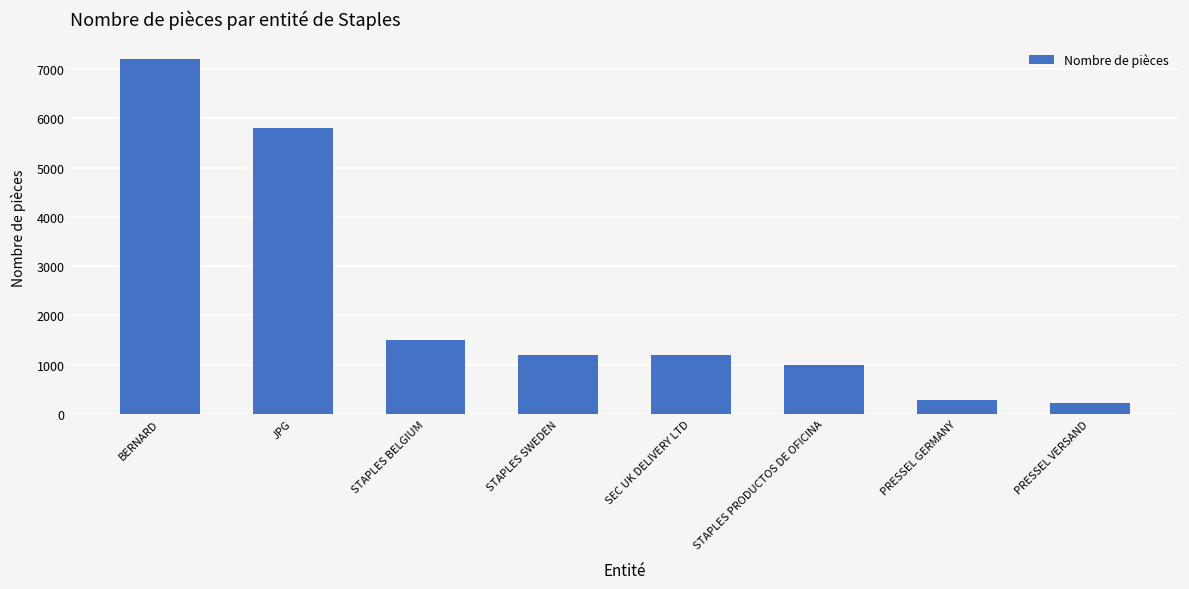

Count the number of categories in the chart.

8